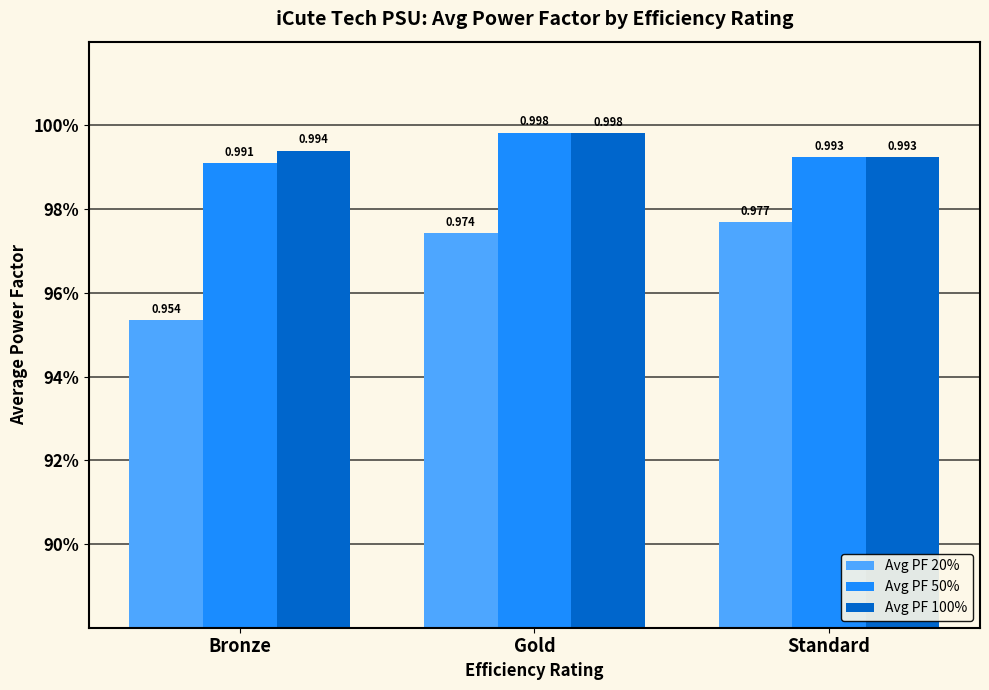

Is it true that Avg PF 50% equals 1.0 at Gold?

True